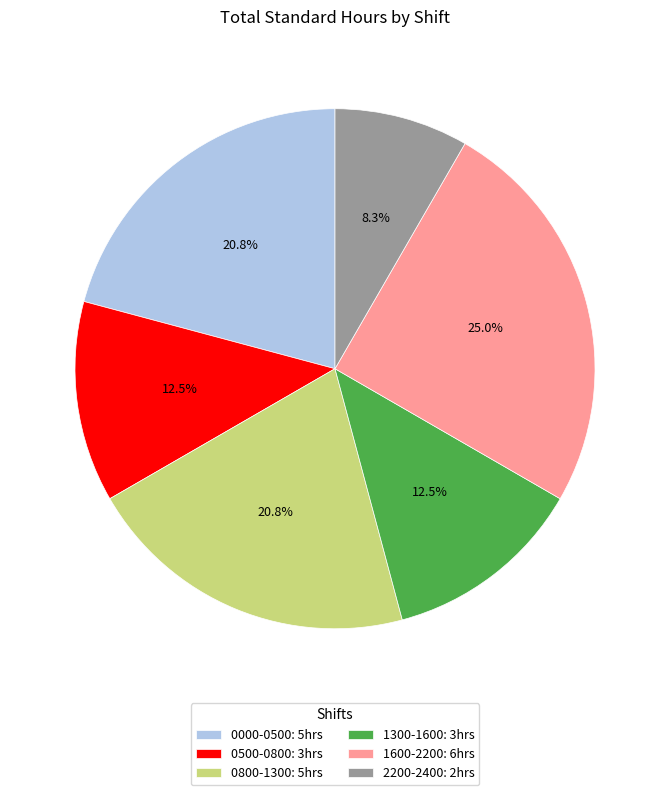

Does 2200-2400: 2hrs represent more than half of the total?

No